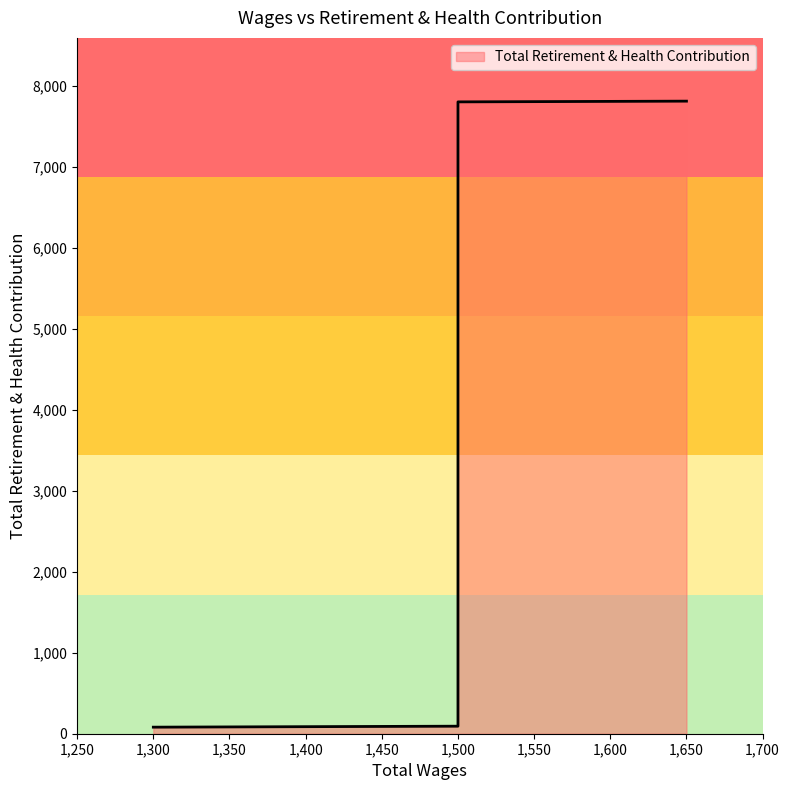

What is the sum of the values at 1650.0 and 1300.0?

7889